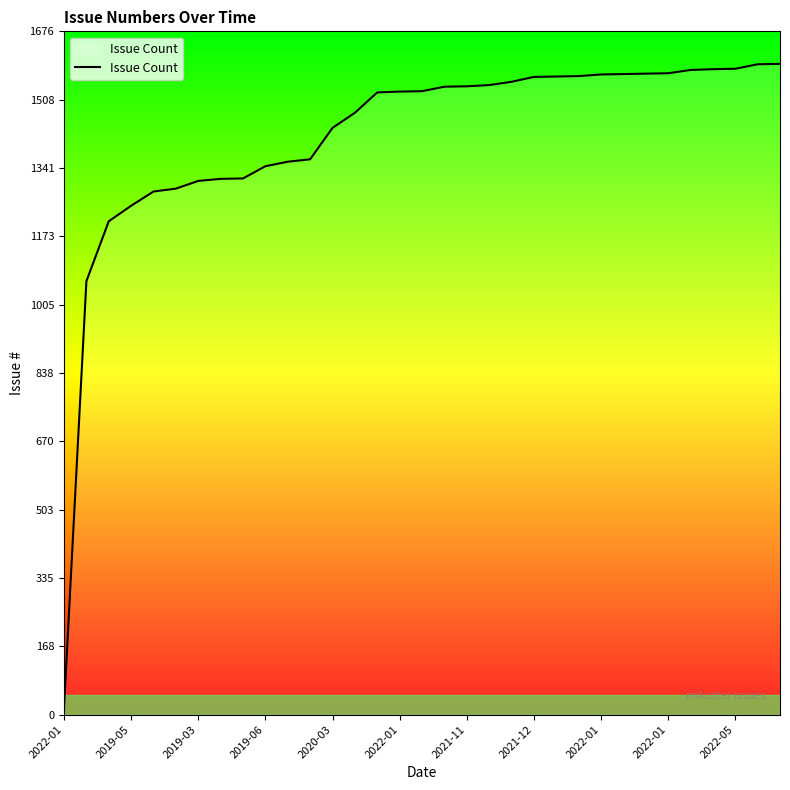

What is the minimum value shown in the chart?

17